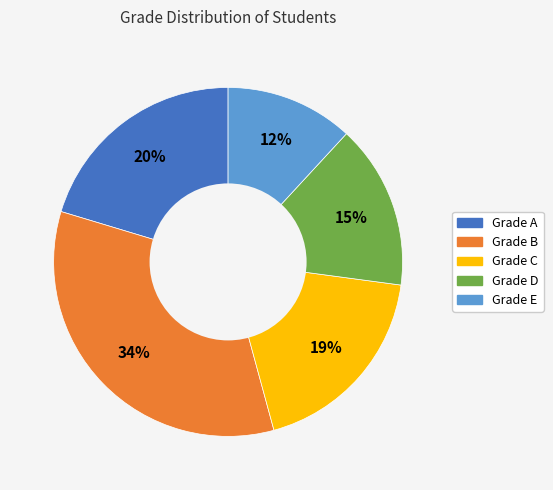

To the nearest percent, what is the combined percentage of Grade E and Grade C?

31%